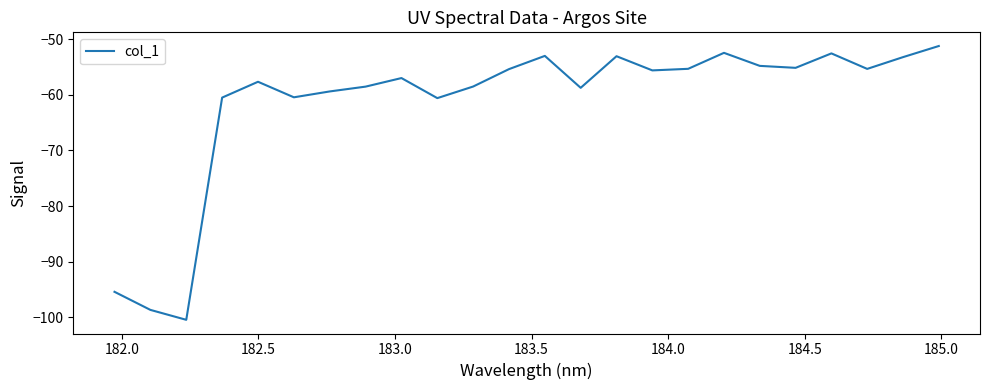

What is the smallest value displayed?

-100.5